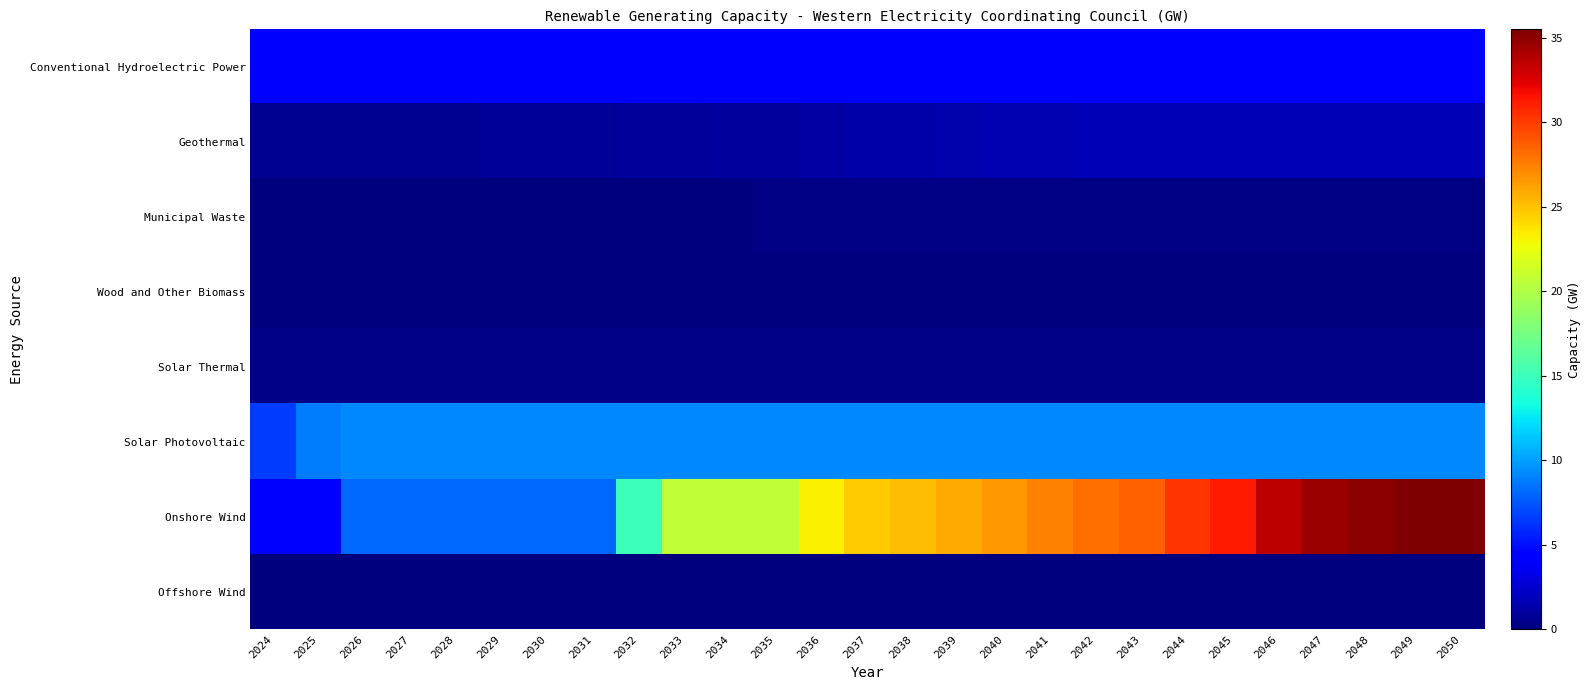

At how many categories does at least one series exceed 30?

7